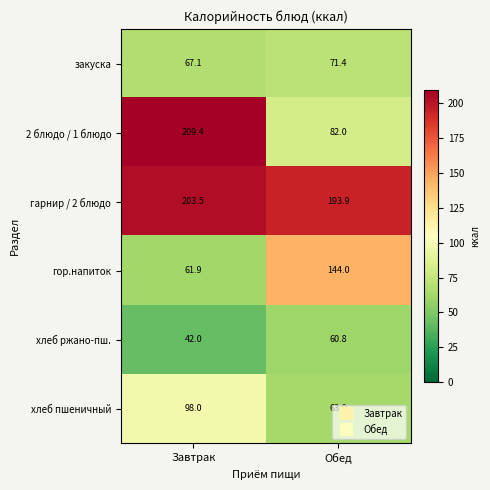

What is the difference between the highest and lowest values at Обед?

133.1